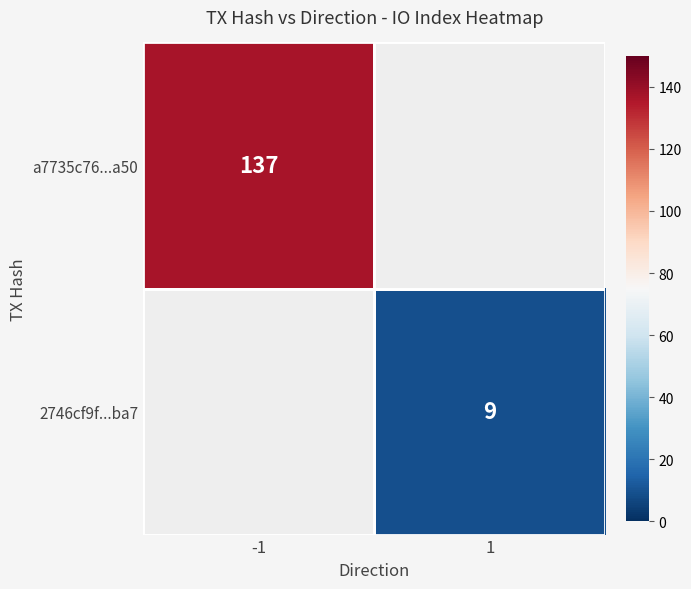

True or false: a7735c76...a50 has a value of 220 at -1.

False